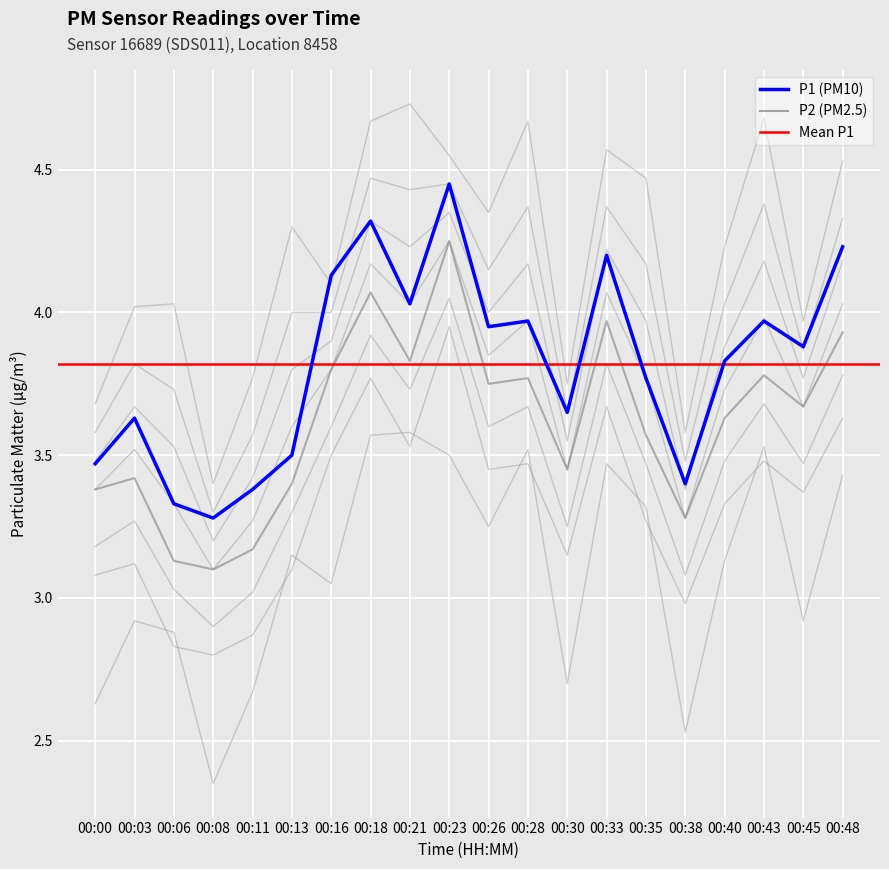

Rank the series by their average value, from highest to lowest.

P1, P2